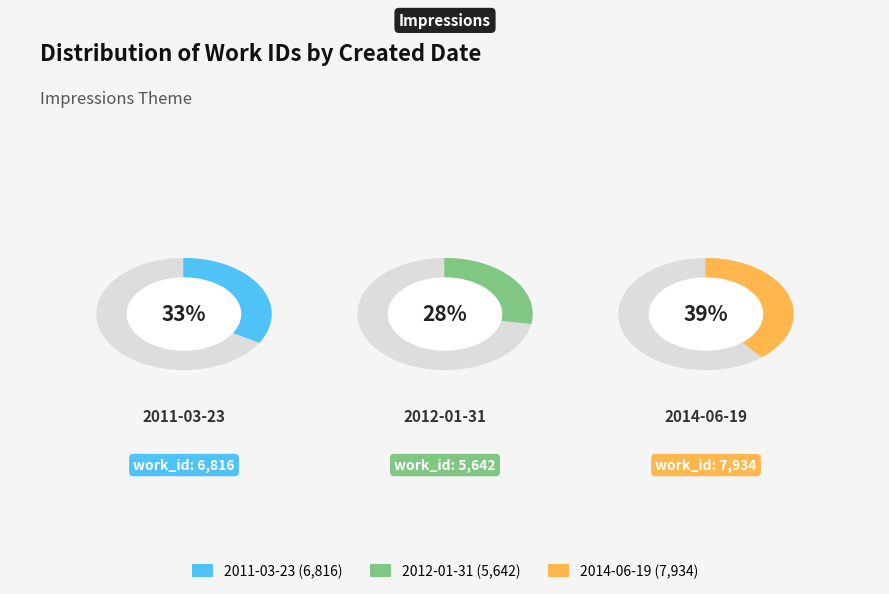

Does any single category account for the majority?

No